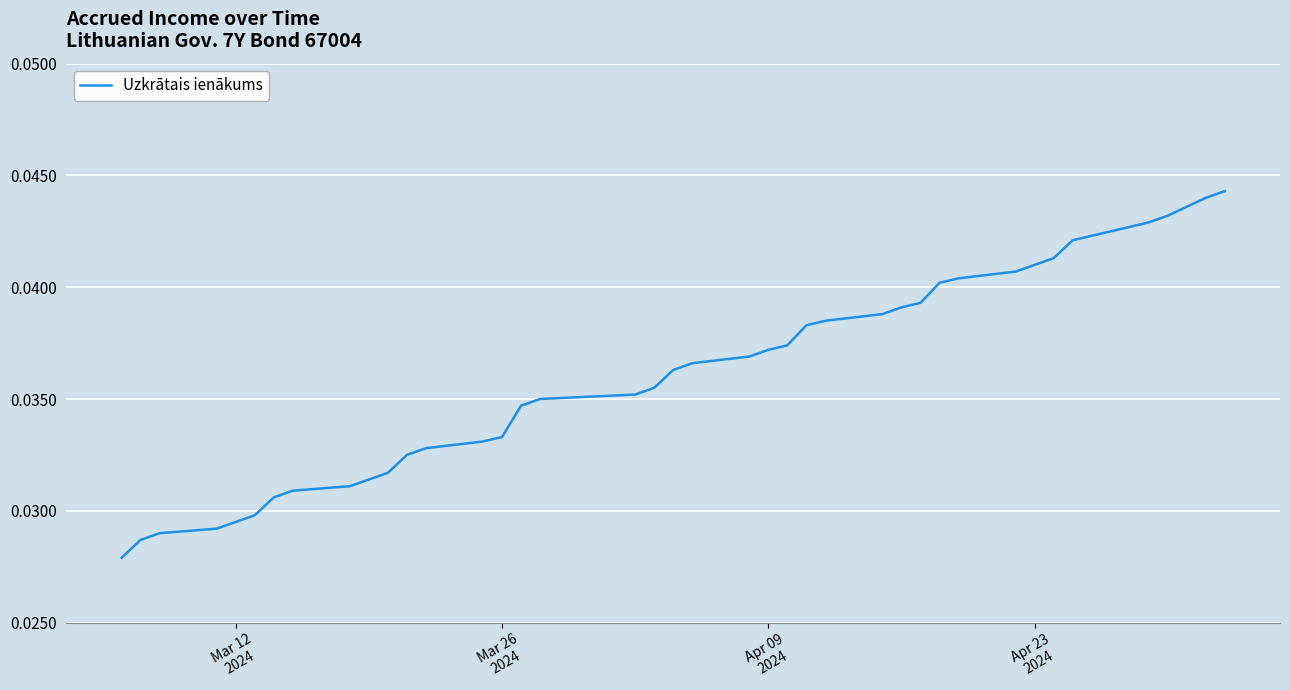

True or false: the data has more than 0 interior local peaks.

False